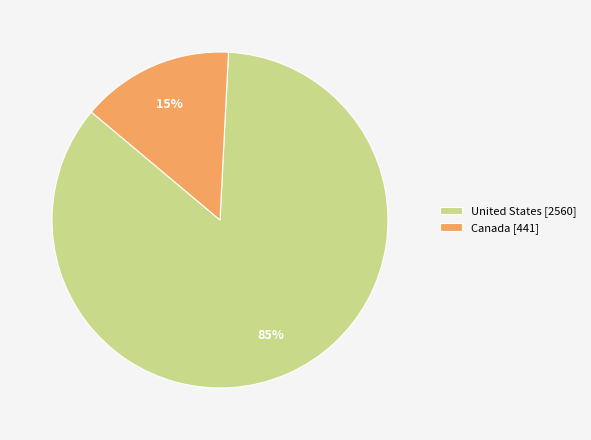

Which has a higher value, United States [2560] or Canada [441]?

United States [2560]